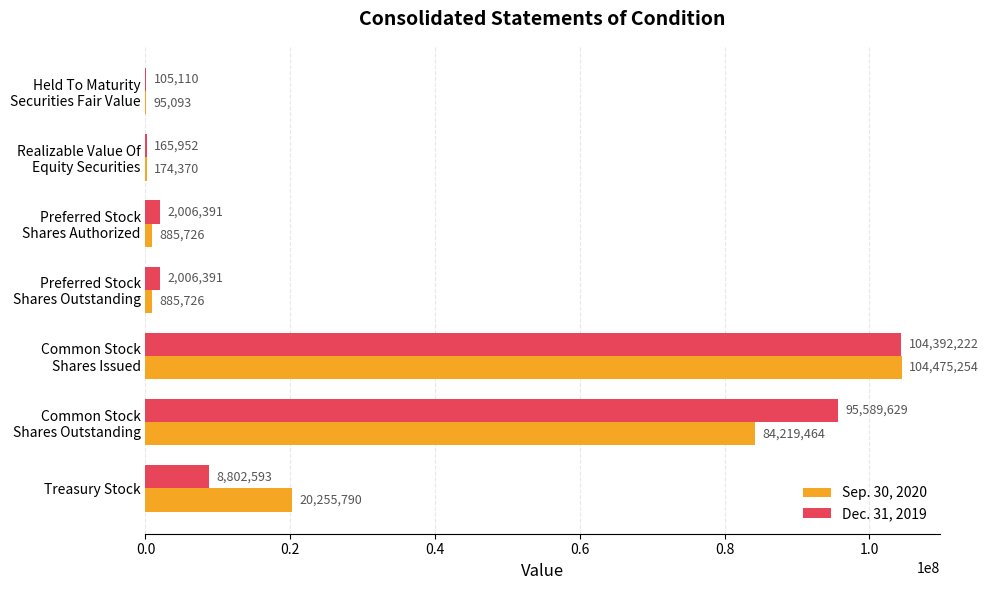

The value of Sep. 30, 2020 at Treasury Stock is 35656905. True or false?

False